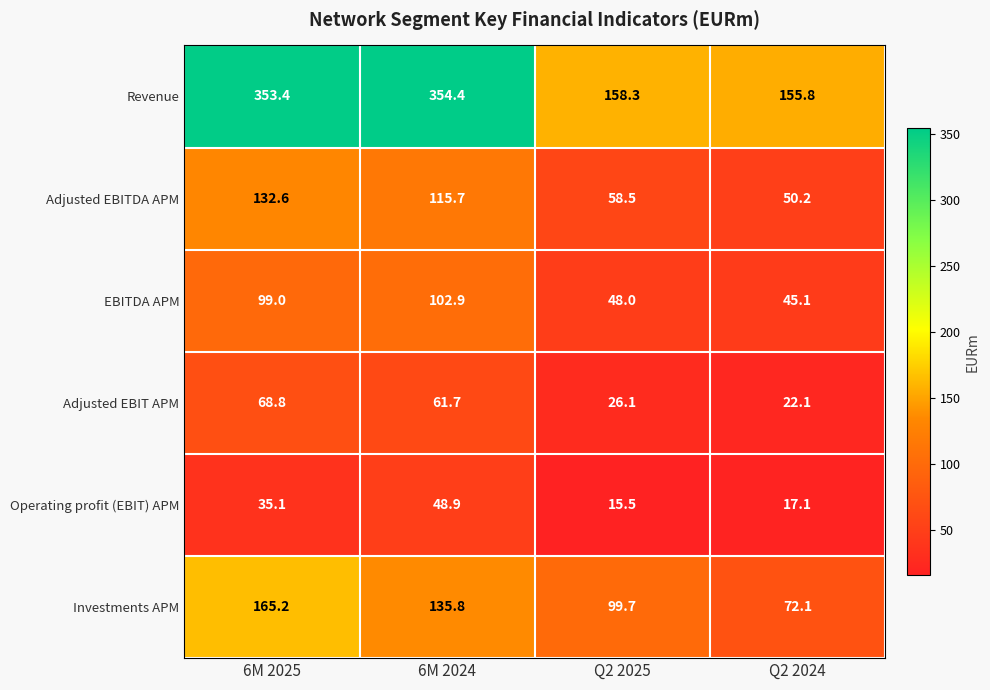

The value of Operating profit (EBIT) APM at 6M 2024 is 73.0. True or false?

False